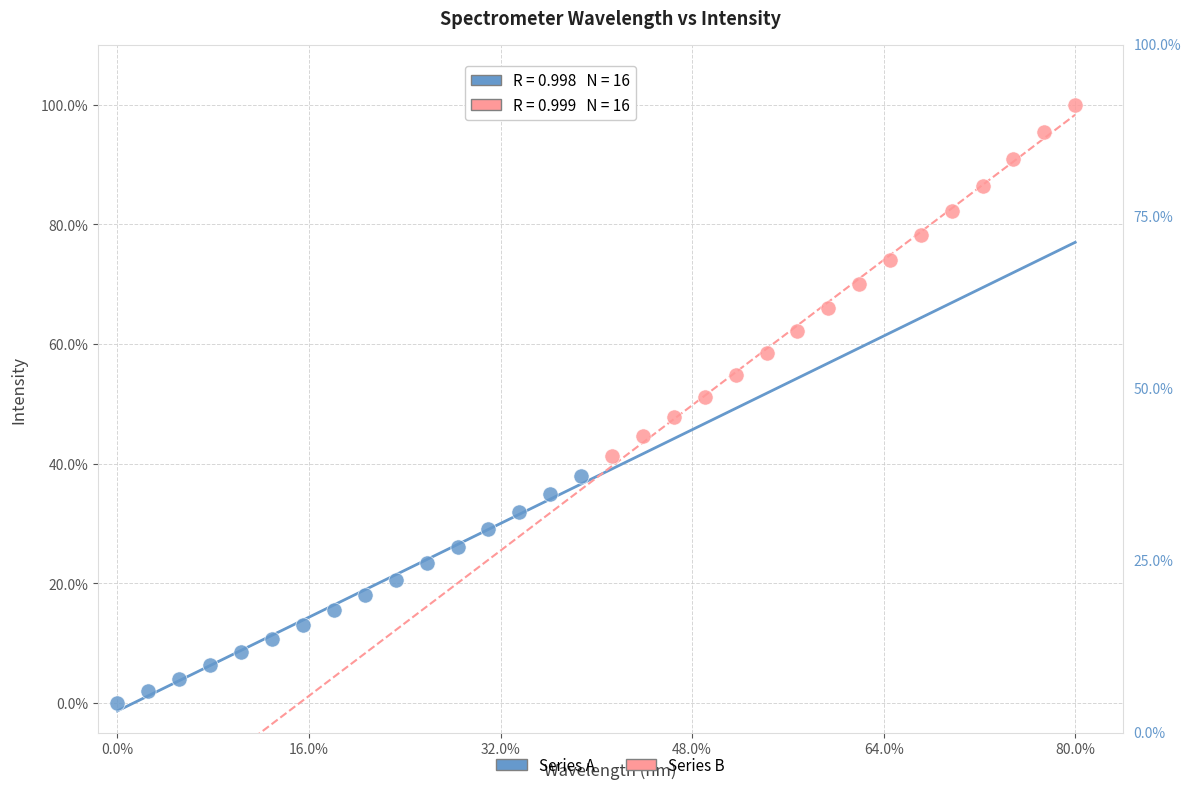

Which series contains the lowest Y value?

Series A